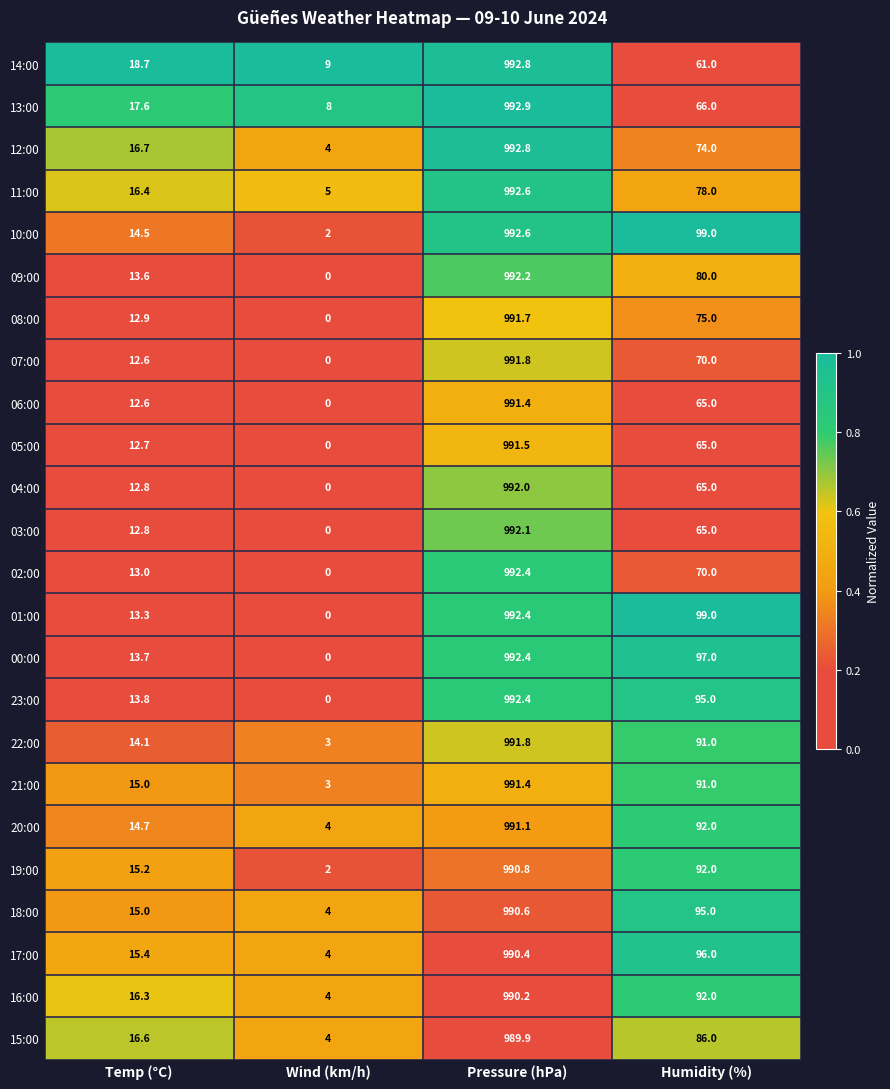

Which category has the highest value across all series?

Pressure (hPa)